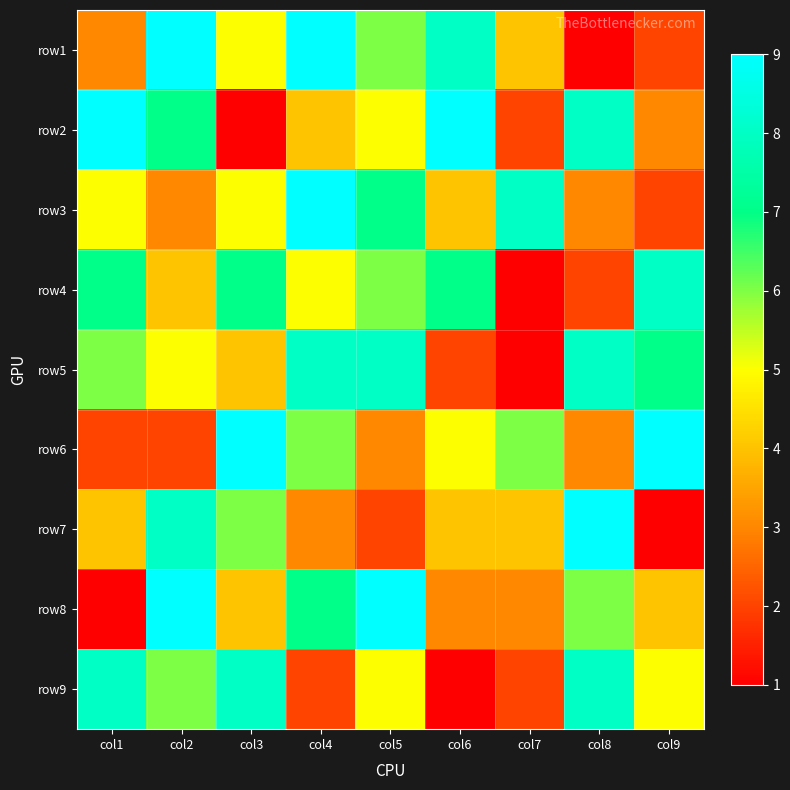

List the series in order of their peak value, highest first.

row1, row2, row3, row6, row7, row8, row4, row5, row9